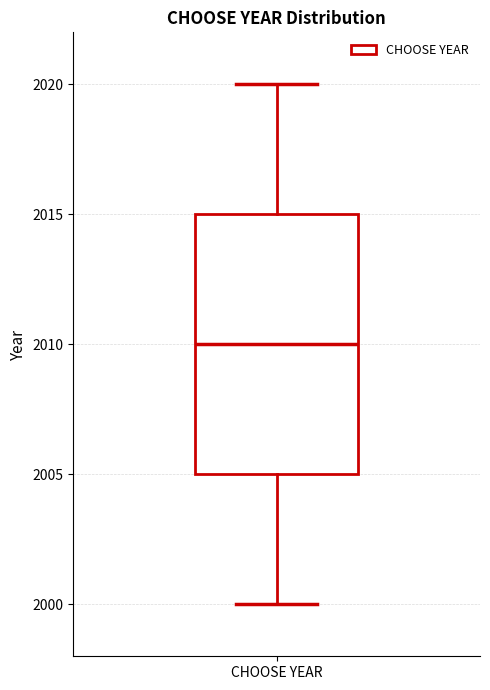

Read this box plot against the y-axis: the position of the median line, the range covered by the box, and the ends of both whiskers. The values are not printed on the chart, so give them approximately, as read against the axis.

median 2010, box 2005 to 2015, whiskers 2000 to 2020